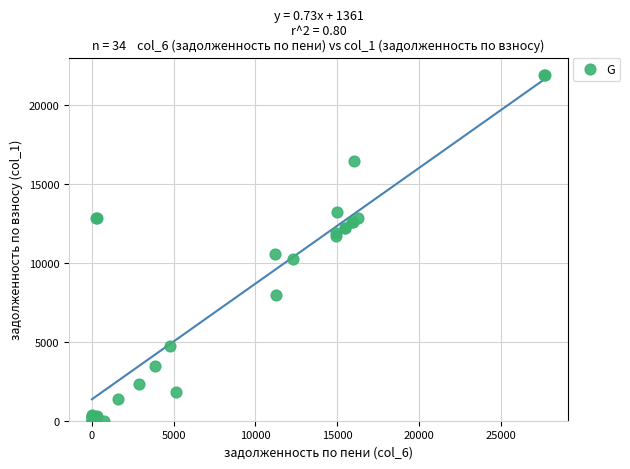

What Y value in the scatter plot is closest to 10952?

10549.5